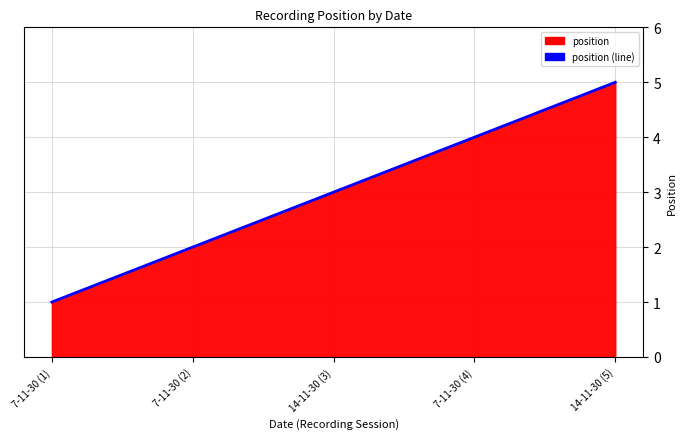

The chart shows a value of 4 at 14-11-30 (3). True or false?

False